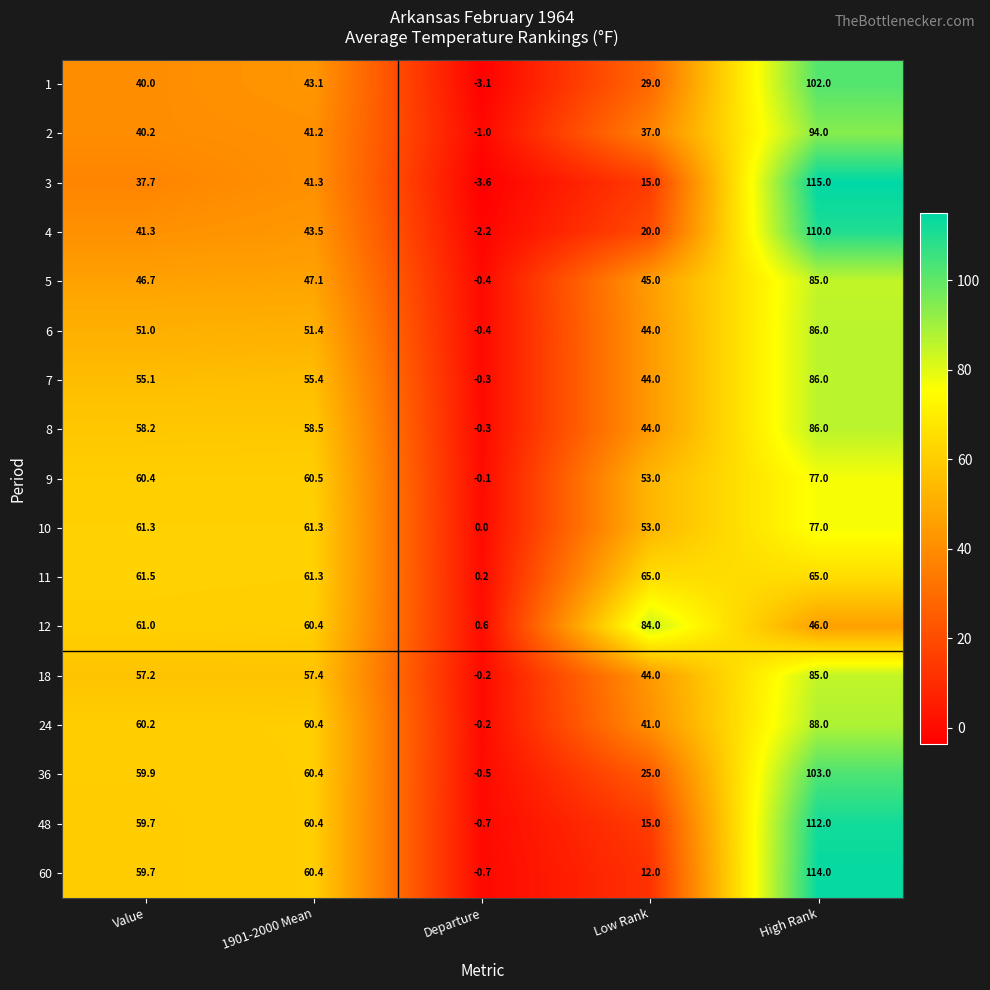

The 4 series shows -2.2 at Departure. True or false?

True